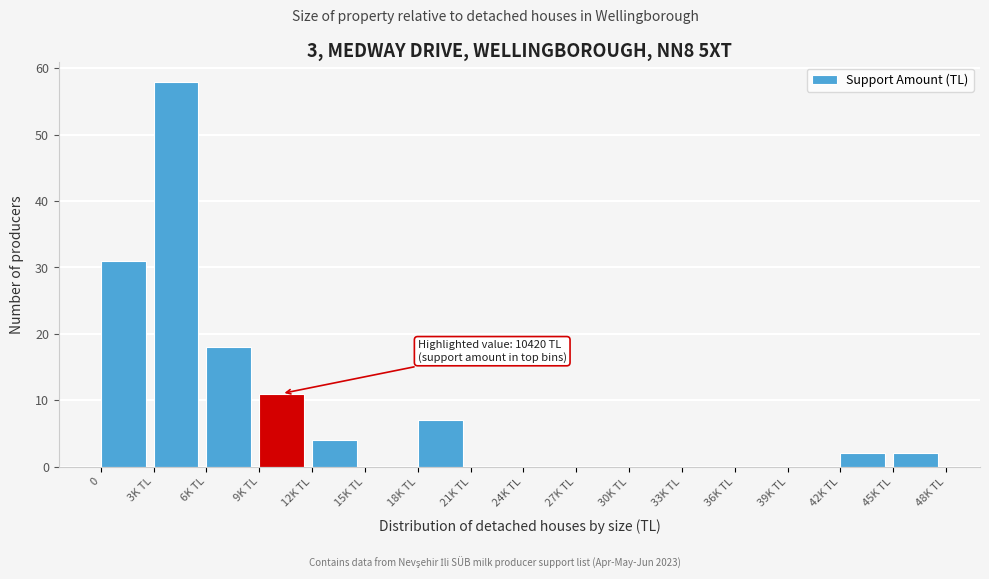

Reading left to right, transcribe all the data shown in this chart.

0=31	3K TL=58	6K TL=18	9K TL=11	12K TL=4	15K TL=0	18K TL=7	21K TL=0	24K TL=0	27K TL=0	30K TL=0	33K TL=0	36K TL=0	39K TL=0	42K TL=2	45K TL=2